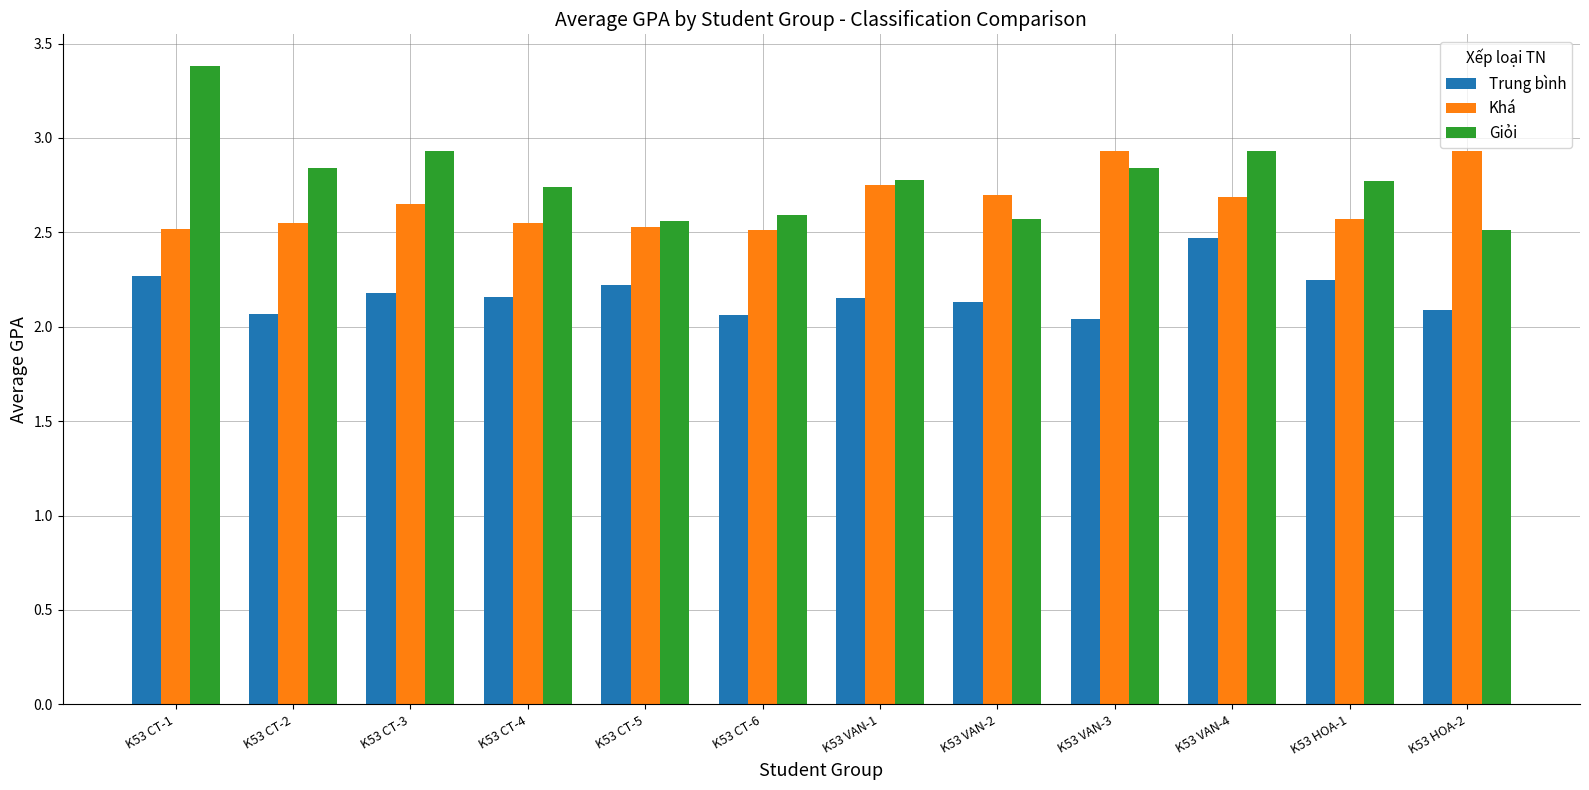

What is the label of the 2nd bar from the left?

K53 CT-2